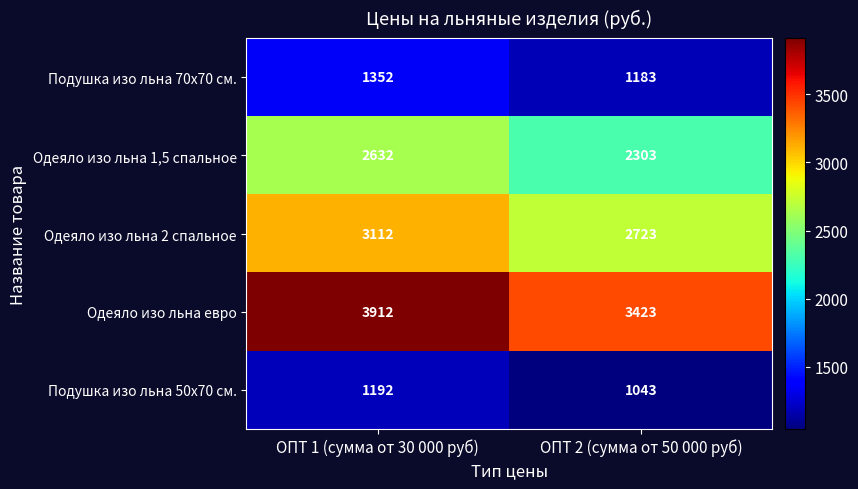

Where is Одеяло изо льна 2 спальное nearest to the value 2917?

ОПТ 2 (сумма от 50 000 руб)